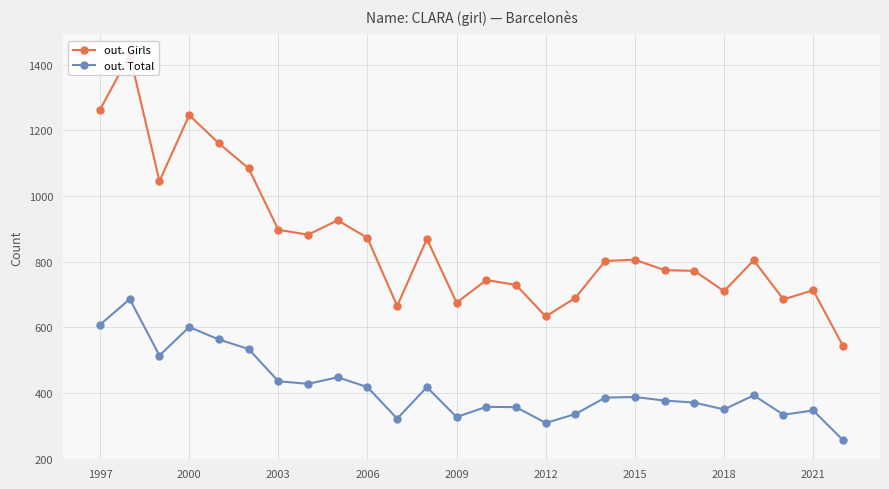

What is the value of the out. Total point at the 21st from the left?

371